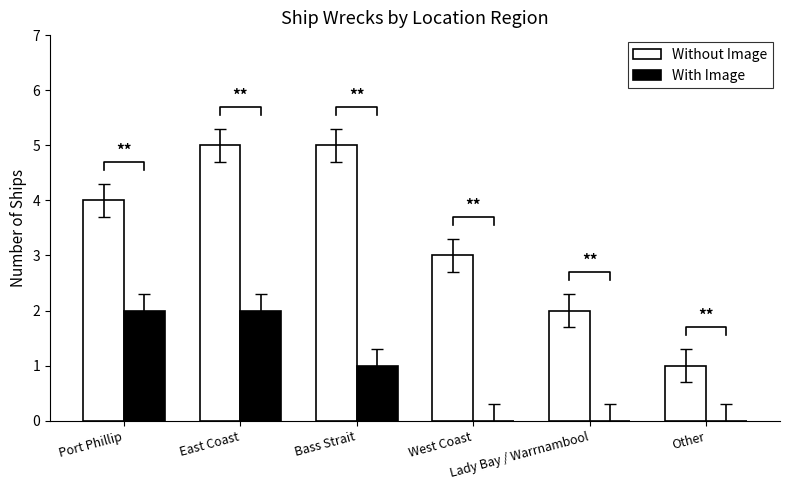

What are all the series names shown in the legend?

Without Image, With Image